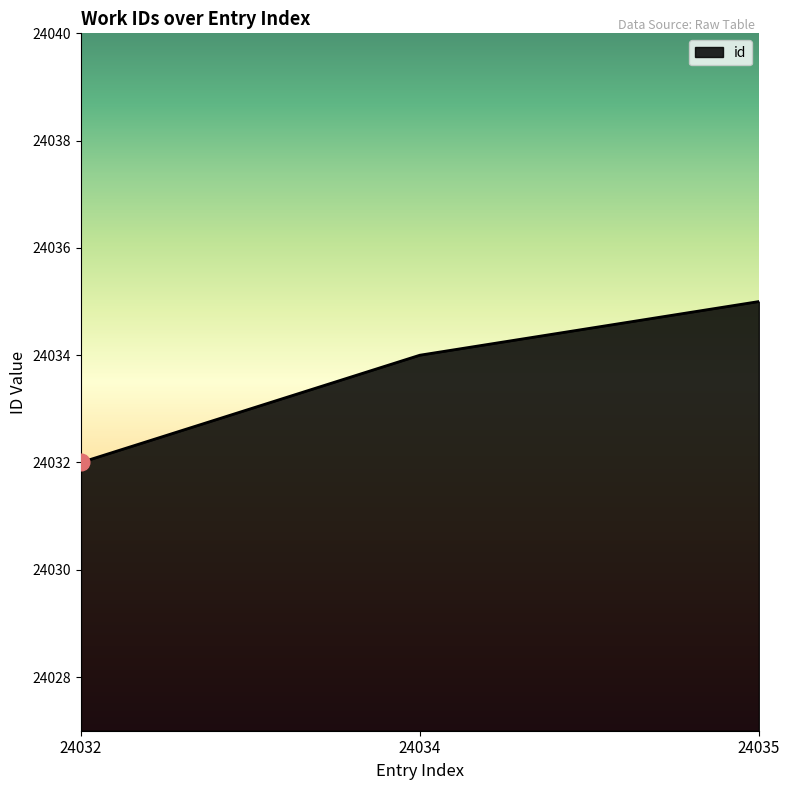

Reading right to left, extract all data points from this chart.

24035=24035	24034=24034	24032=24032